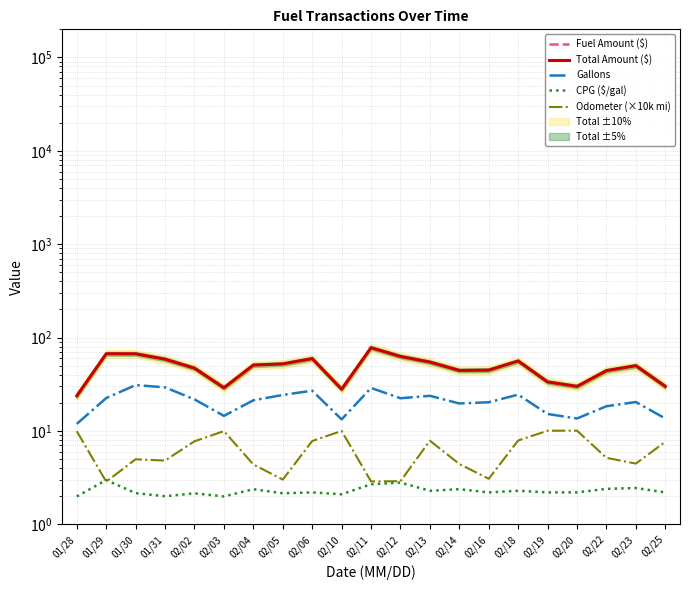

What is the total value across all series at 02/22?

114.5